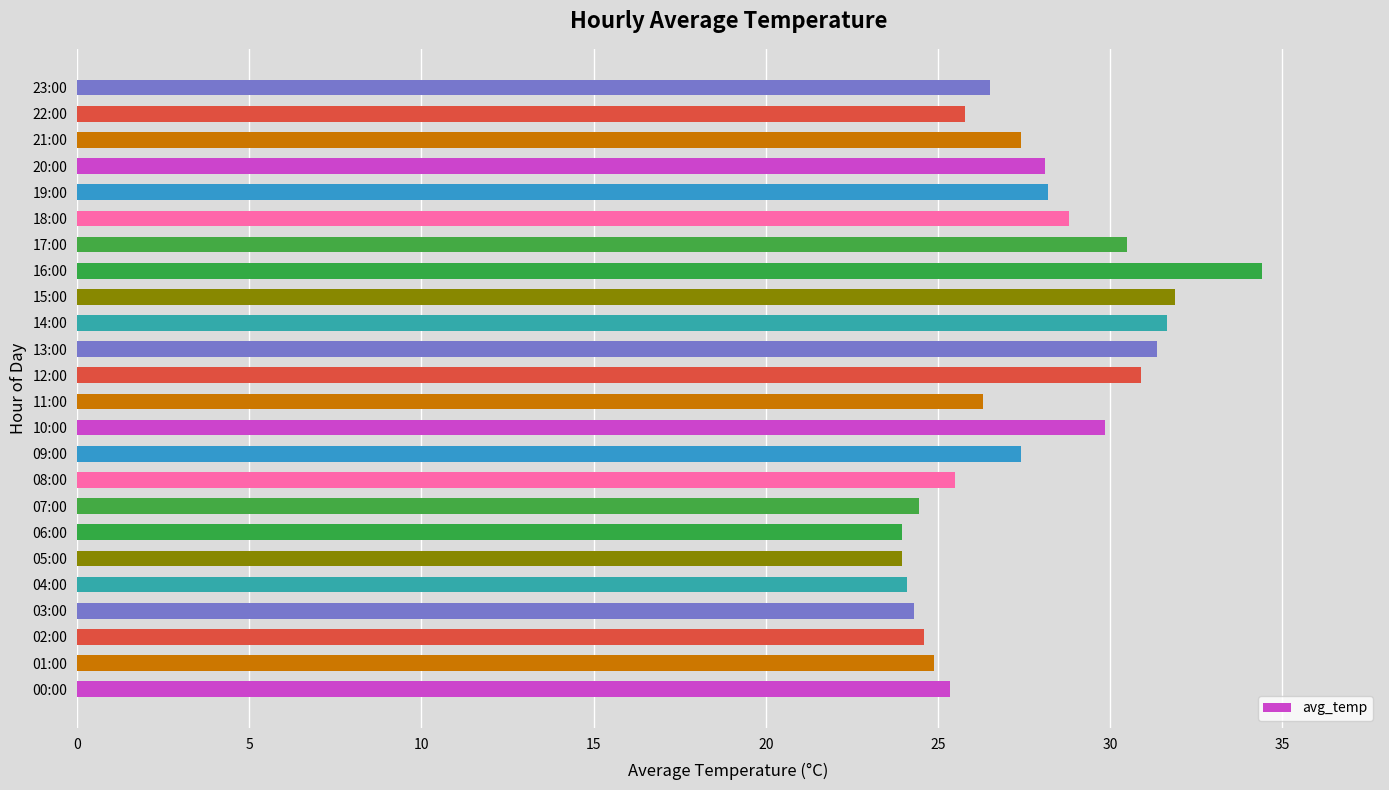

What is the greatest value displayed?

34.4